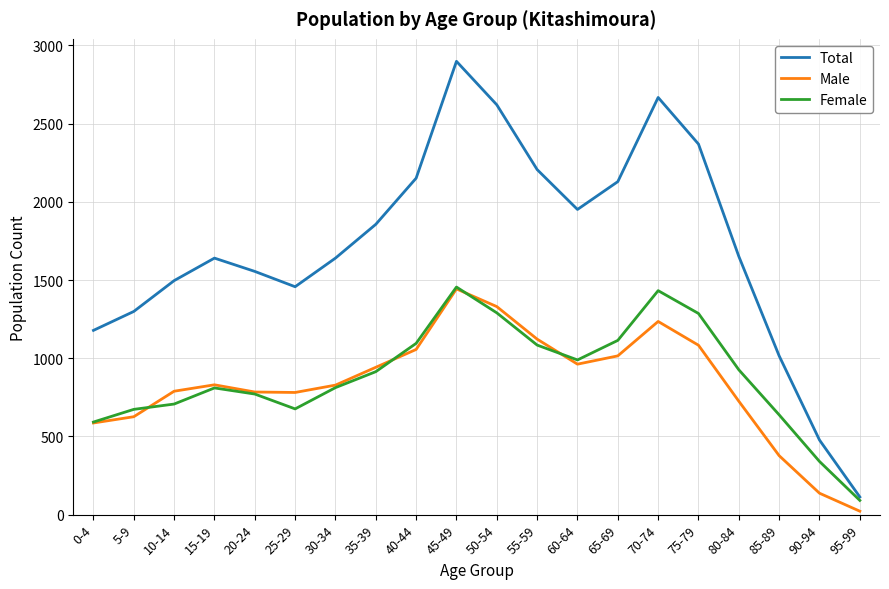

The Female series shows 2119 at 50-54. True or false?

False